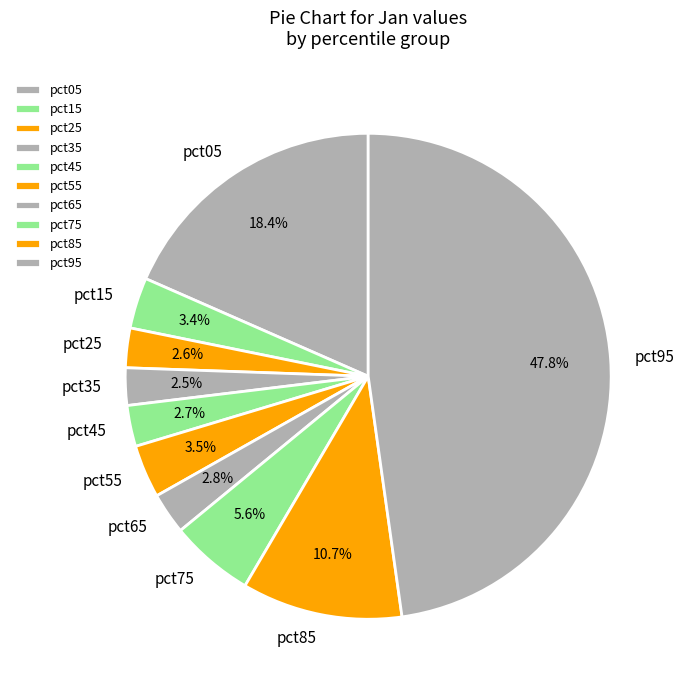

Is there any slice that represents more than half of the pie?

No